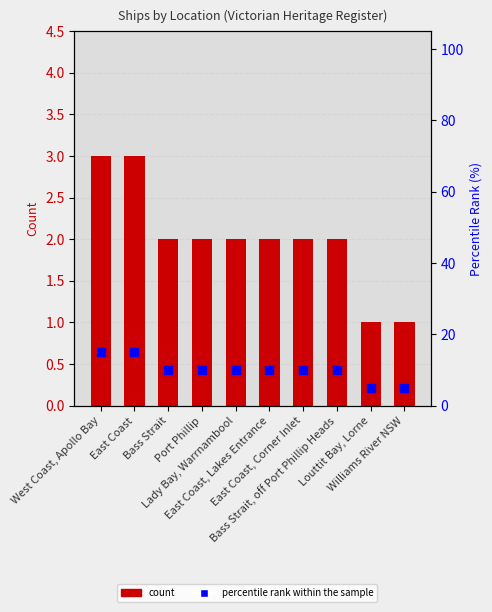

Is the value of percentile rank within sample at East Coast, Corner Inlet greater than the value of count at Port Phillip?

Yes